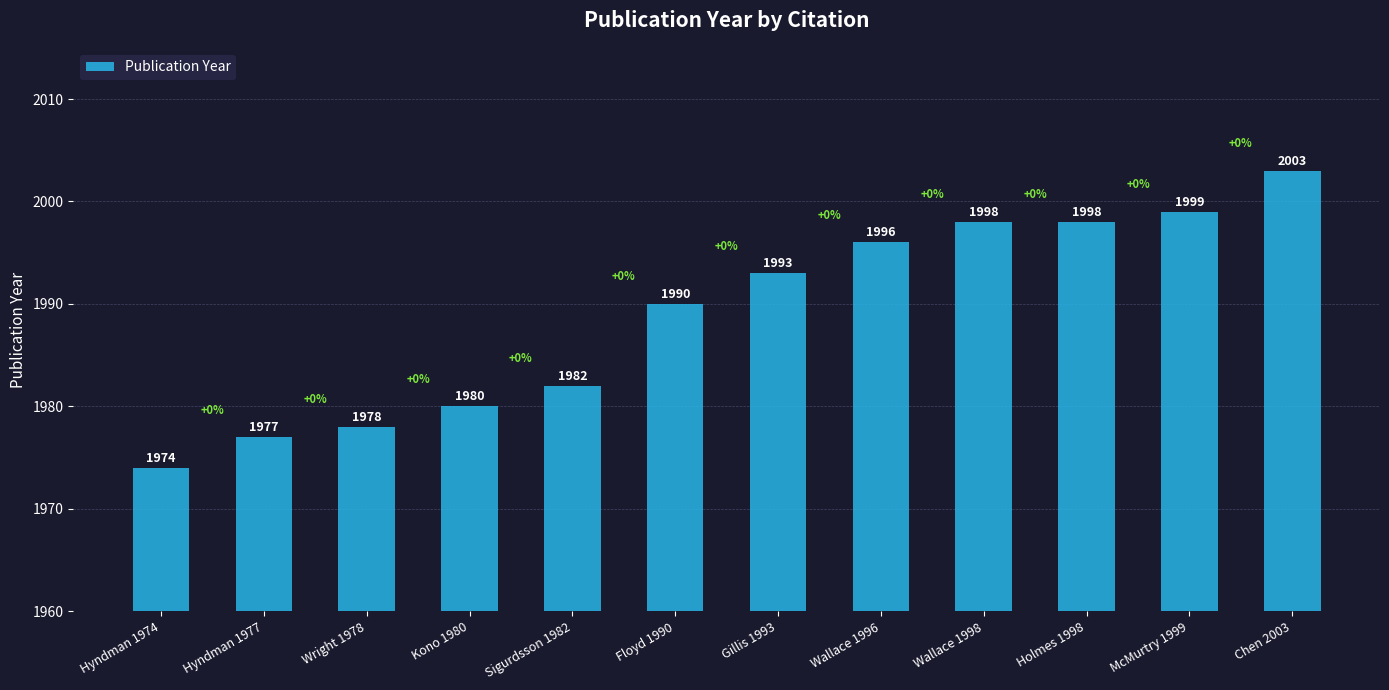

What position from the left is Gillis 1993?

7